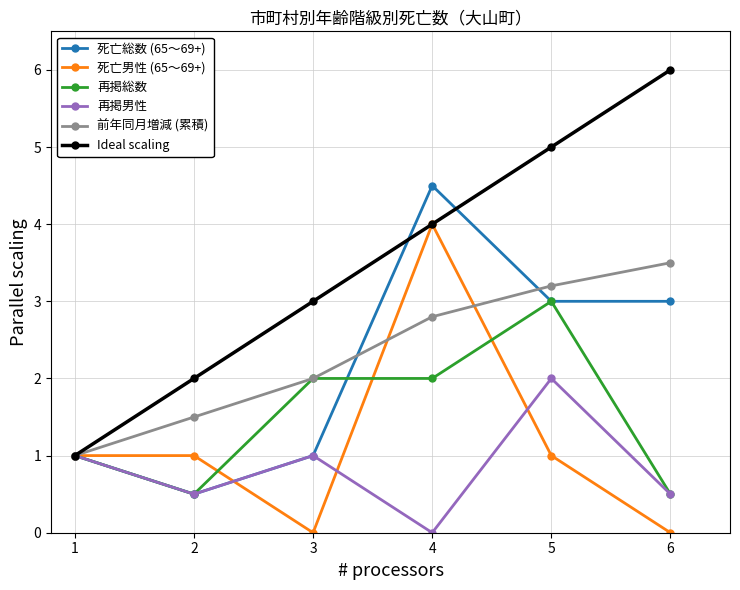

Which series has the largest range (max minus min)?

Ideal scaling